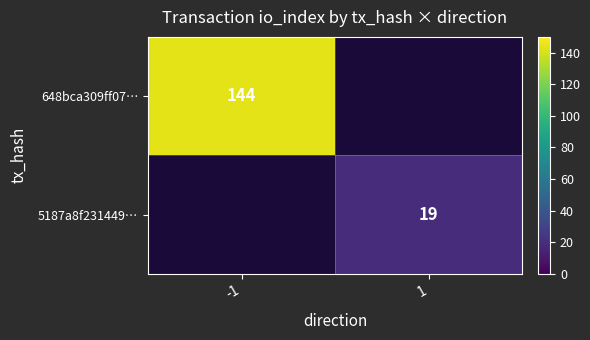

True or false: 648bca309ff07… has a value of 252 at -1.

False